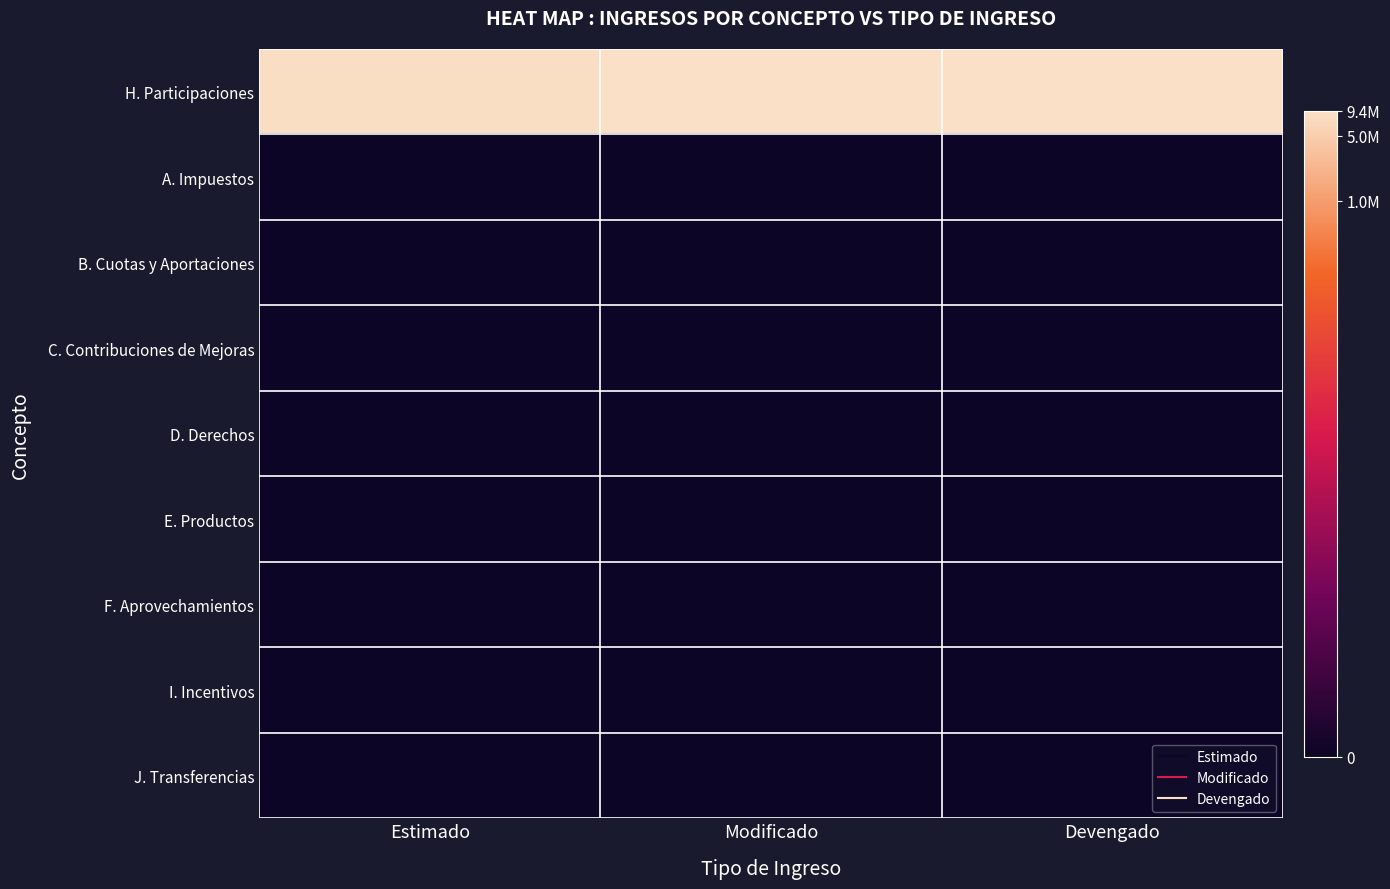

Which series has the largest total across all categories?

H. Participaciones